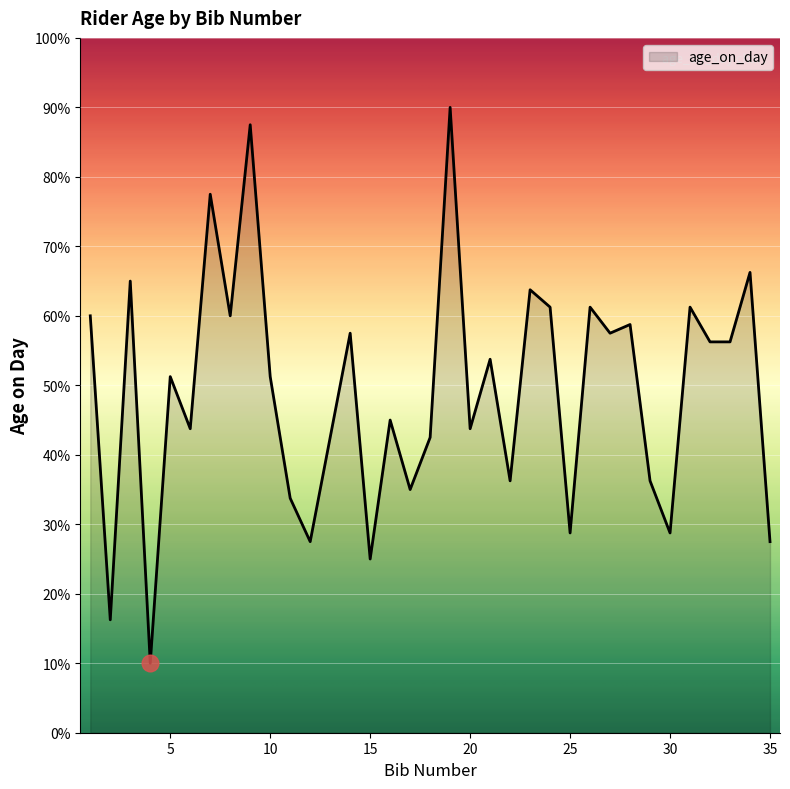

What is the smallest value displayed?

10.0